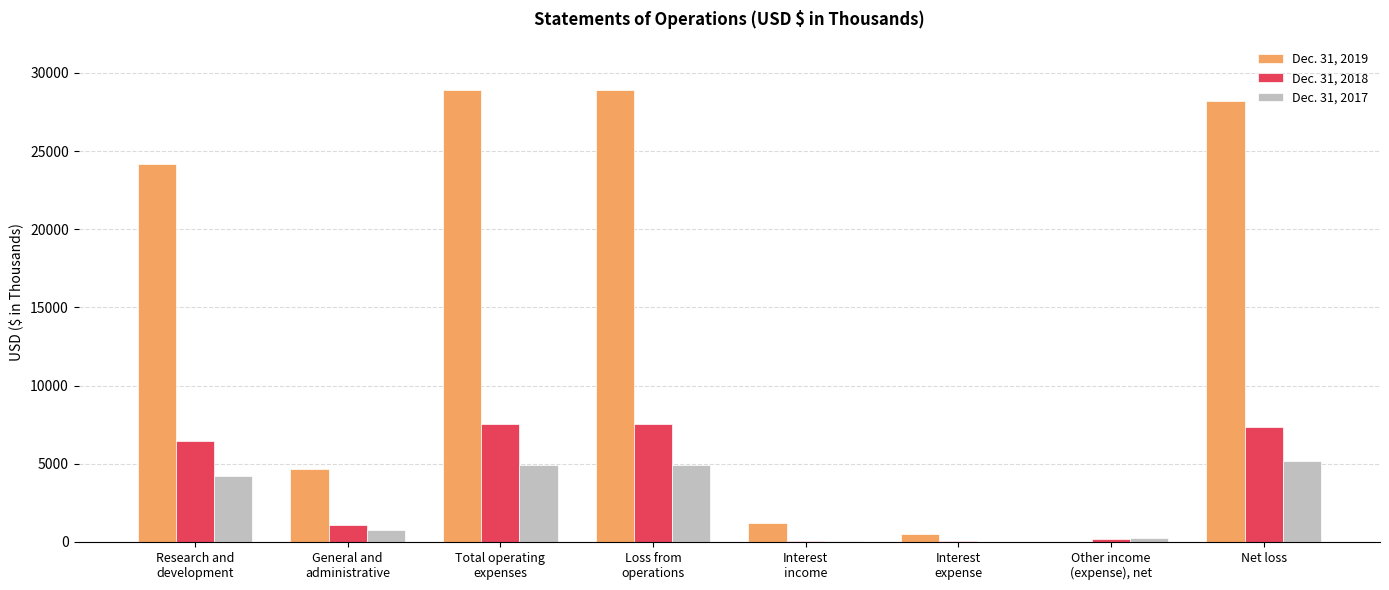

What is the greatest value displayed?

28881